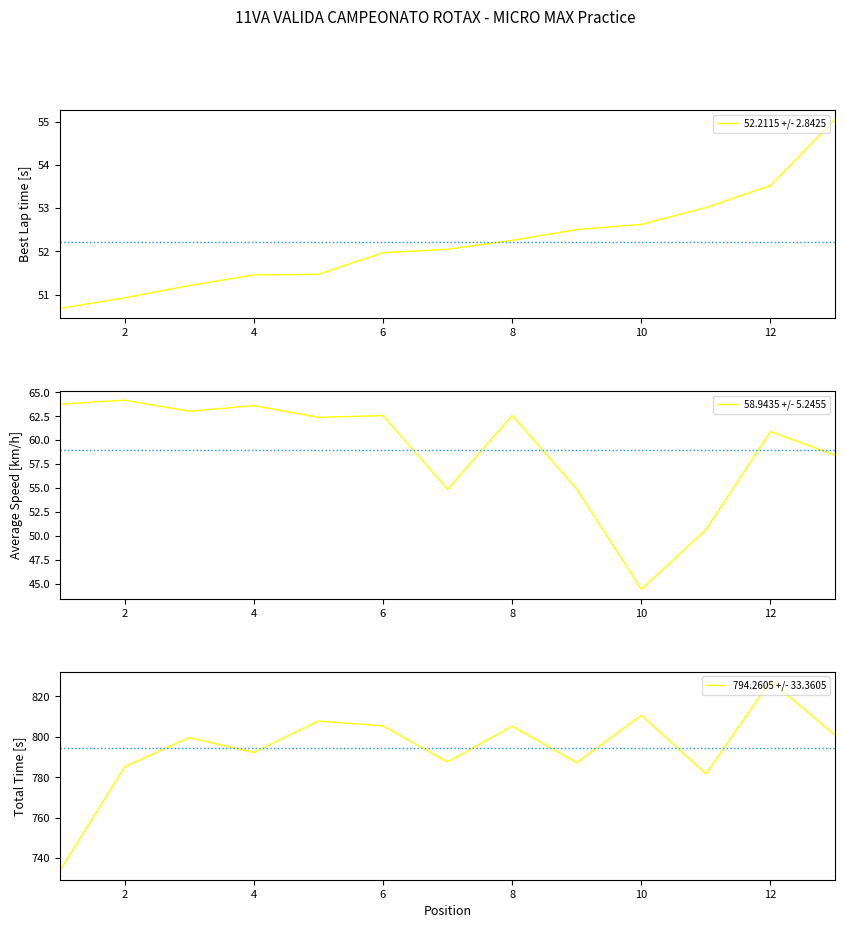

Is it true that 52.2115 +/- 2.8425 equals 92.8 at 8?

False